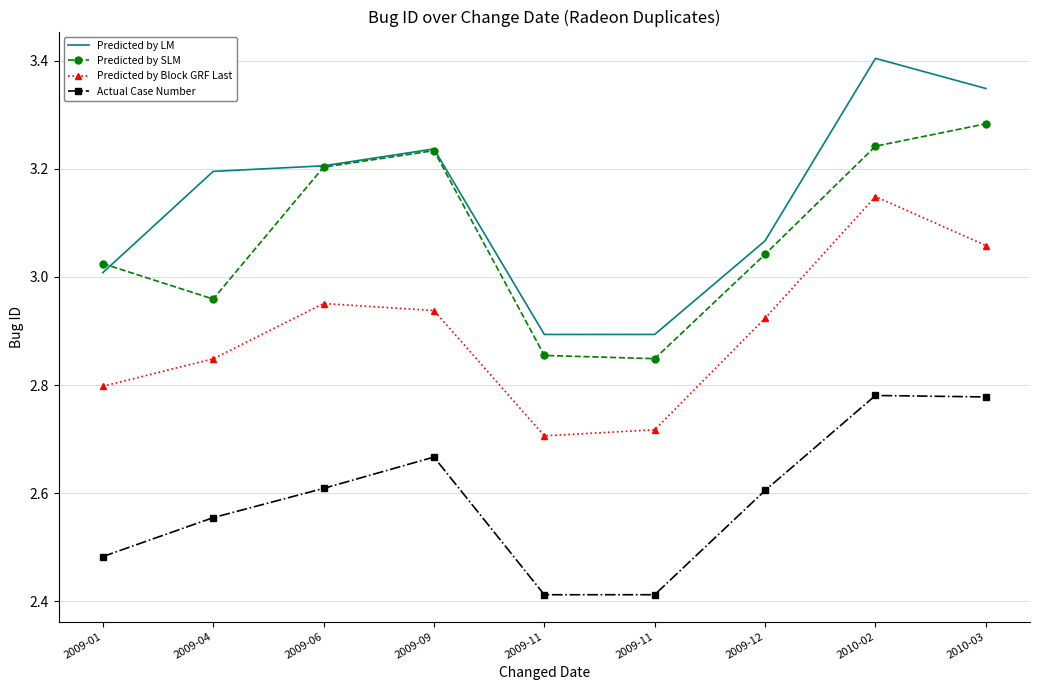

True or false: Predicted by LM has more than 1 points higher than both neighbors.

True